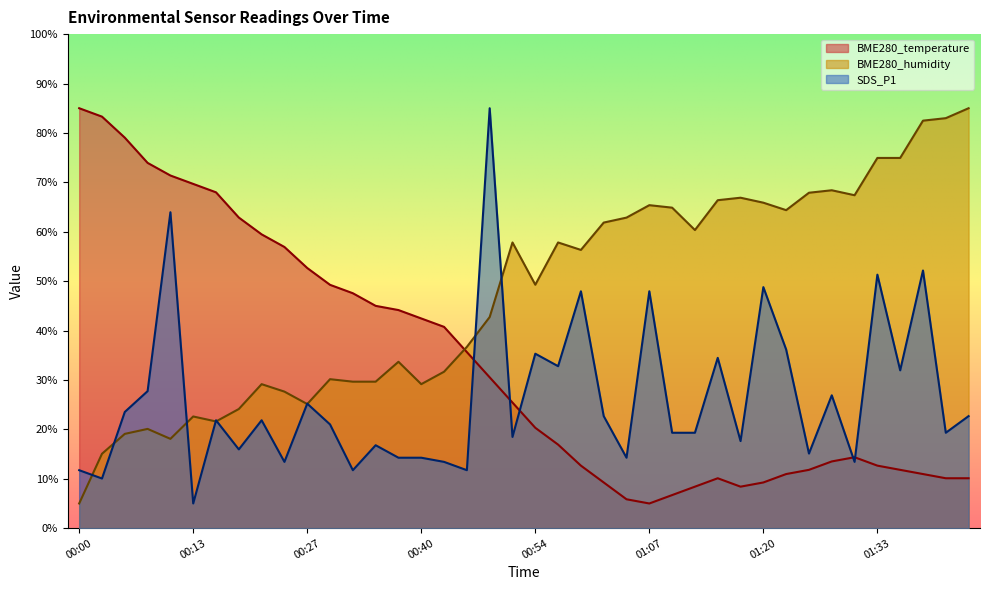

Reading left to right, extract all data points from this chart.

BME280_temperature: 00:00=85.0	00:03=83.3	00:05=79.0	00:08=73.9	00:10=71.4	00:13=69.7	00:16=68.0	00:19=62.9	00:21=59.5	00:24=56.9	00:27=52.7	00:30=49.3	00:32=47.6	00:35=45.0	00:37=44.1	00:40=42.4	00:43=40.7	00:46=35.6	00:49=30.5	00:52=25.4	00:54=20.3	00:57=16.9	00:59=12.7	01:02=9.3	01:05=5.9	01:07=5.0	01:10=6.7	01:12=8.4	01:15=10.1	01:18=8.4	01:20=9.3	01:23=11.0	01:26=11.8	01:28=13.5	01:31=14.4	01:33=12.7	01:36=11.8	01:39=11.0	01:41=10.1	01:43=10.1
BME280_humidity: 00:00=5.0	00:03=15.1	00:05=19.1	00:08=20.1	00:10=18.1	00:13=22.6	00:16=21.6	00:19=24.1	00:21=29.2	00:24=27.6	00:27=25.1	00:30=30.2	00:32=29.7	00:35=29.7	00:37=33.7	00:40=29.2	00:43=31.7	00:46=36.7	00:49=42.7	00:52=57.8	00:54=49.3	00:57=57.8	00:59=56.3	01:02=61.9	01:05=62.9	01:07=65.4	01:10=64.9	01:12=60.3	01:15=66.4	01:18=66.9	01:20=65.9	01:23=64.4	01:26=67.9	01:28=68.4	01:31=67.4	01:33=74.9	01:36=74.9	01:39=82.5	01:41=83.0	01:43=85.0
SDS_P1: 00:00=11.7	00:03=10.1	00:05=23.5	00:08=27.7	00:10=63.9	00:13=5.0	00:16=21.8	00:19=15.9	00:21=21.8	00:24=13.4	00:27=25.2	00:30=21.0	00:32=11.7	00:35=16.8	00:37=14.3	00:40=14.3	00:43=13.4	00:46=11.7	00:49=85.0	00:52=18.5	00:54=35.3	00:57=32.8	00:59=47.9	01:02=22.7	01:05=14.3	01:07=47.9	01:10=19.3	01:12=19.3	01:15=34.5	01:18=17.6	01:20=48.8	01:23=36.2	01:26=15.1	01:28=26.9	01:31=13.4	01:33=51.3	01:36=31.9	01:39=52.2	01:41=19.3	01:43=22.7